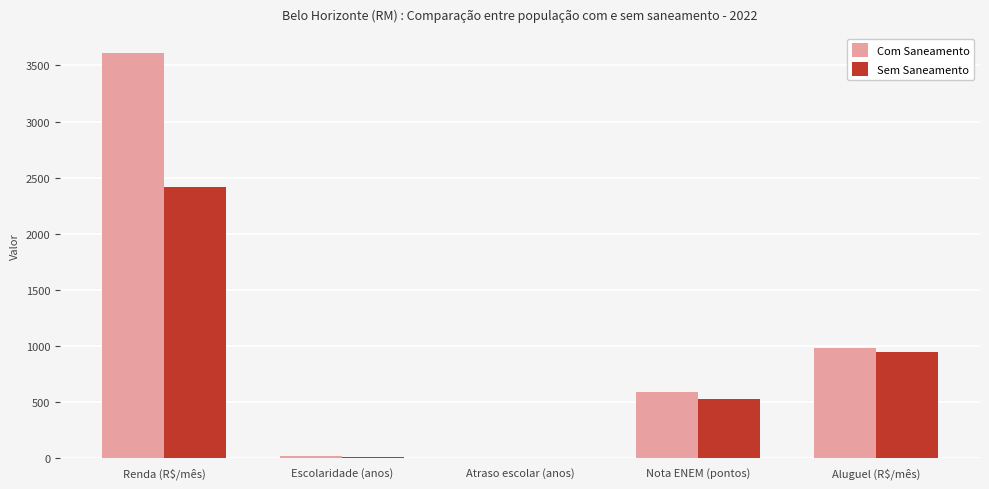

Is it true that Com Saneamento equals 584.7 at Nota ENEM (pontos)?

True